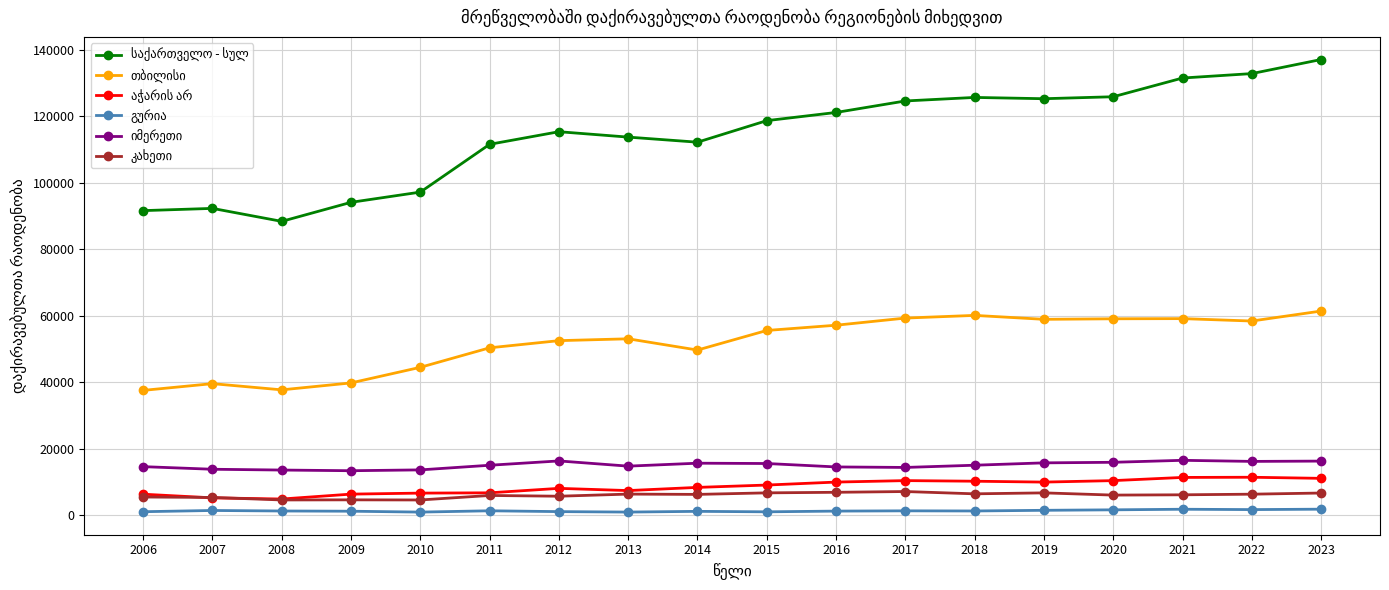

What is the maximum value shown in the chart?

137067.0